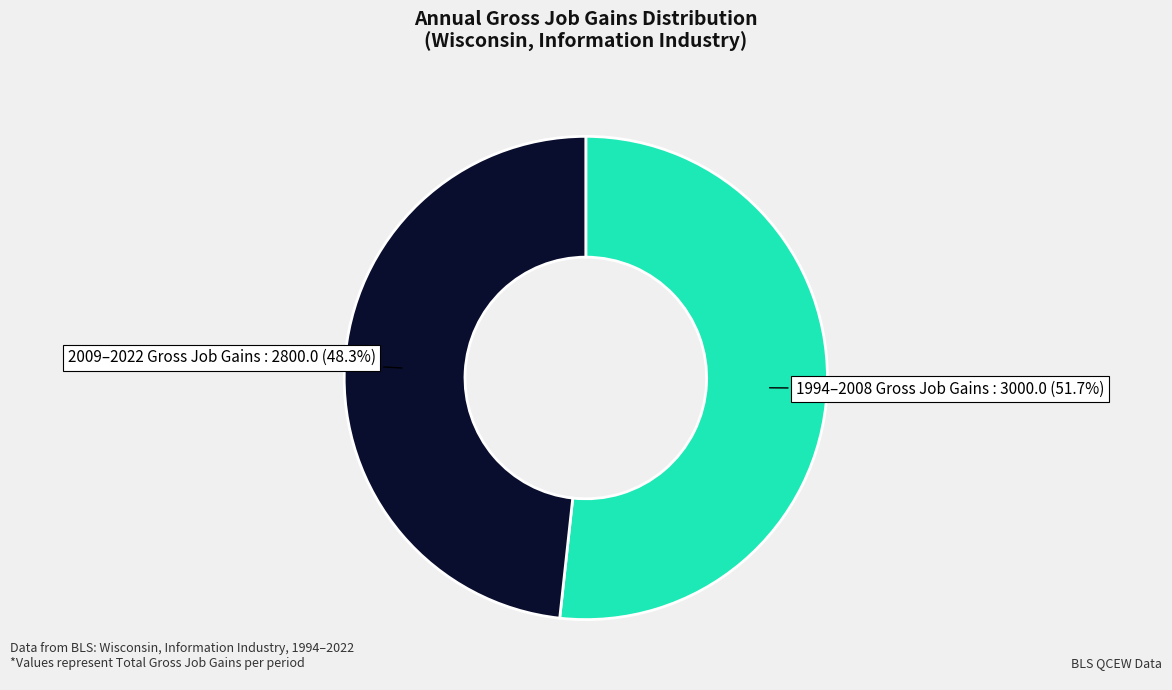

What is the ratio of the value at 2009–2022 Gross Job Gains to the value at 1994–2008 Gross Job Gains?

0.9